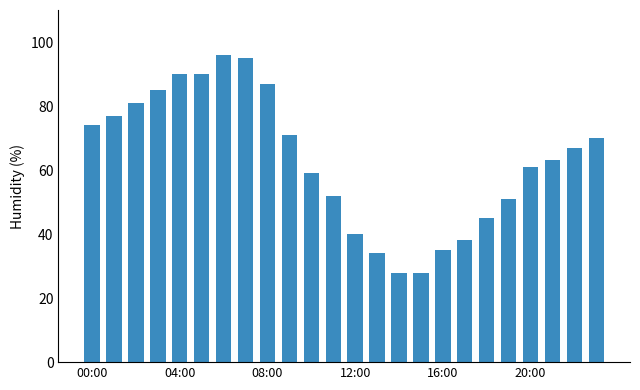

What is the minimum value shown in the chart?

28